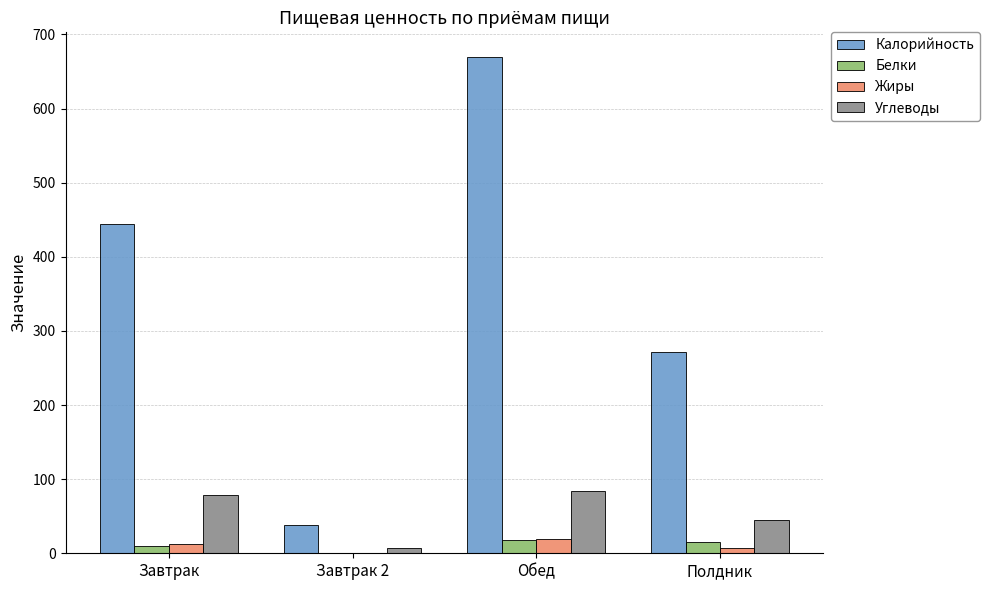

What is the greatest value displayed?

669.4